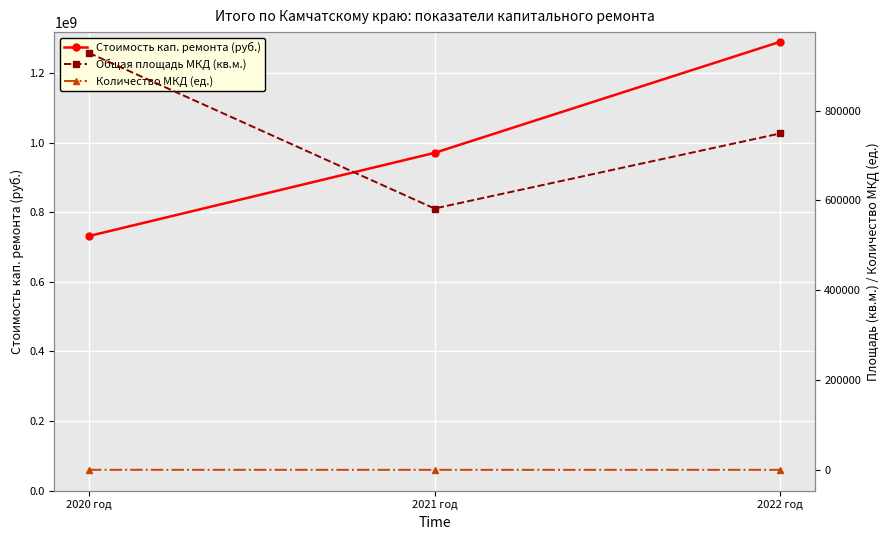

What is the difference between the Количество МКД (ед.) values at 2022 год and 2020 год?

96.0